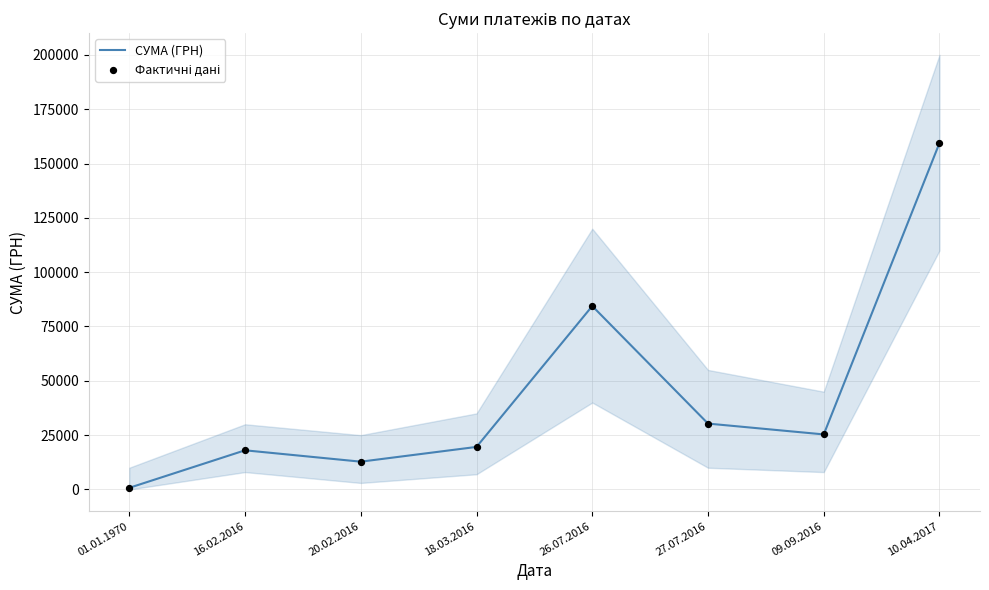

Which series contains the highest Y value?

СУМА (ГРН)